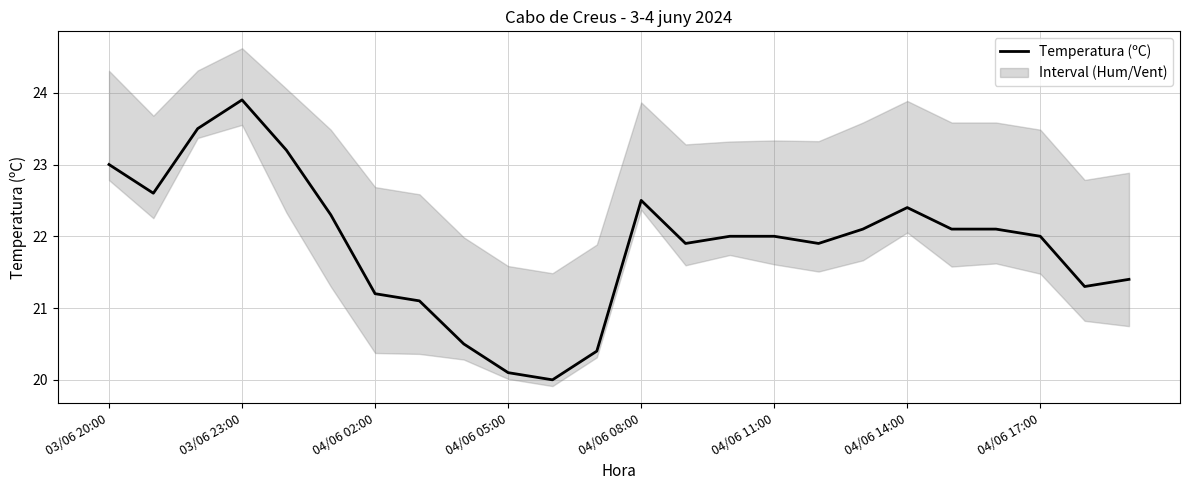

At which label does Temperatura (ºC) reach its peak?

03/06 23:00